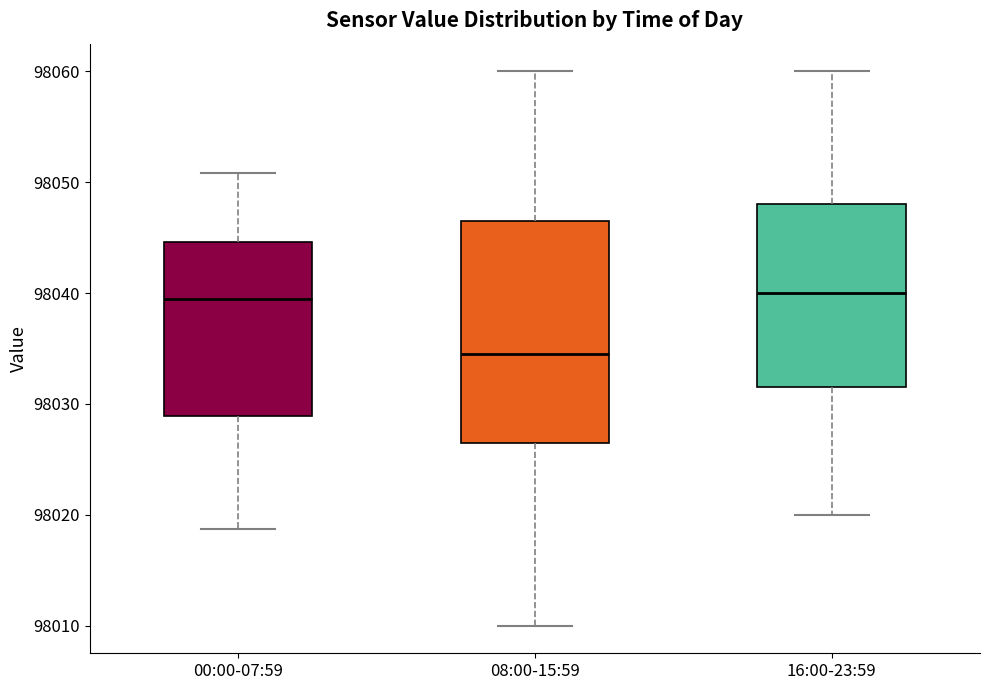

Reading left to right, read every box against the y-axis: the position of its median line, the range the box covers, and the ends of its whiskers. The values are not printed on the chart, so give them approximately, as read against the axis.

00:00-07:59: median 98039, box 98029 to 98045, whiskers 98019 to 98051
08:00-15:59: median 98035, box 98027 to 98047, whiskers 98010 to 98060
16:00-23:59: median 98040, box 98032 to 98048, whiskers 98020 to 98060